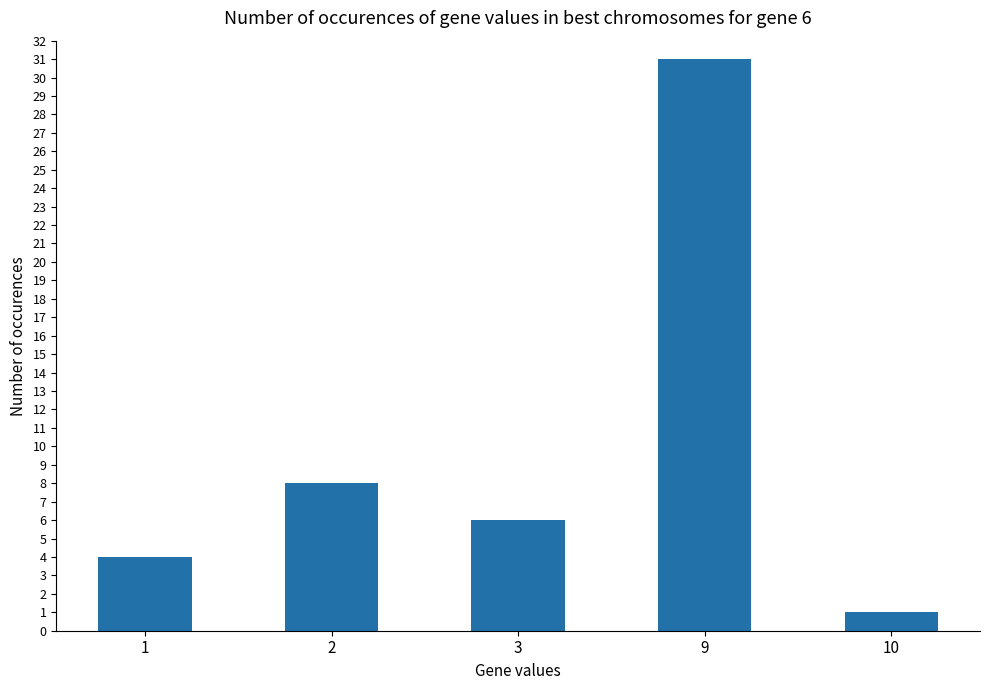

Does the chart contain any negative values?

No